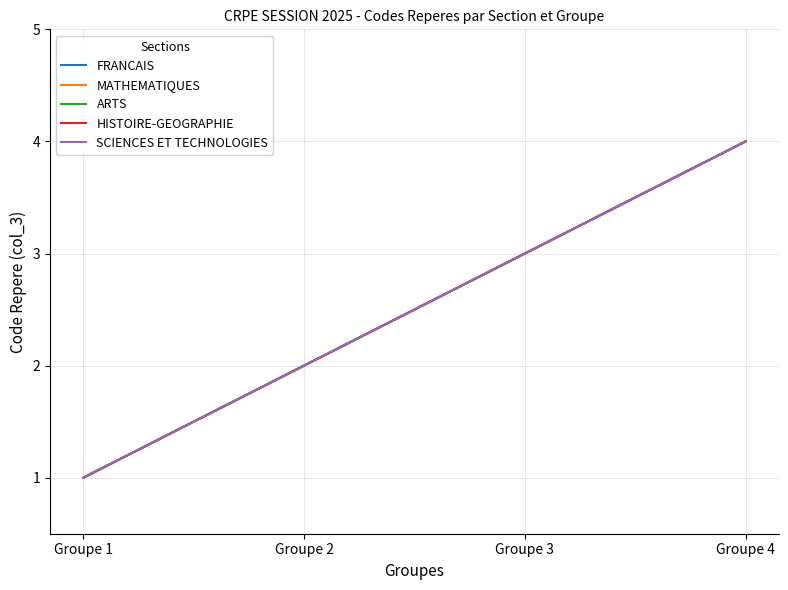

Is this an area chart (filled region under the line)?

No